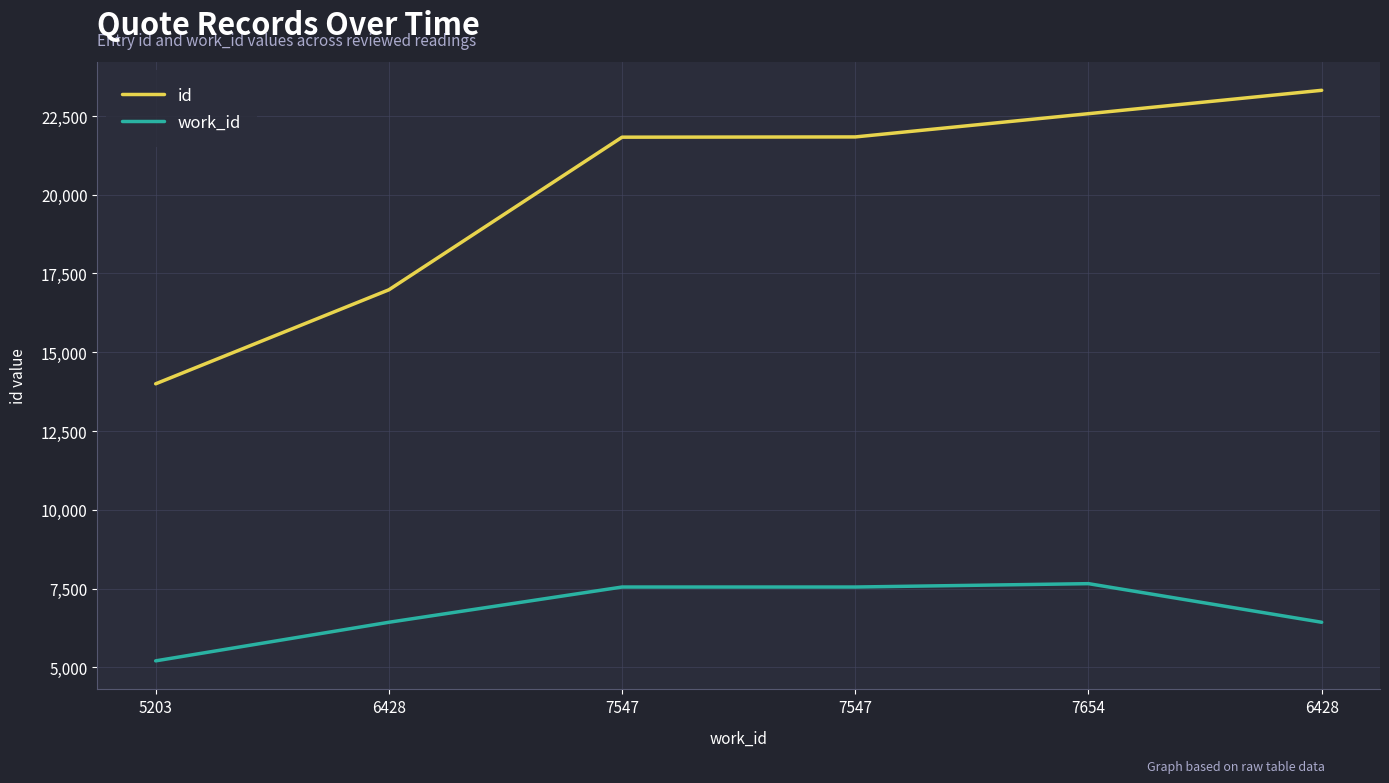

What is the difference between the highest and lowest values at 5203?

8795